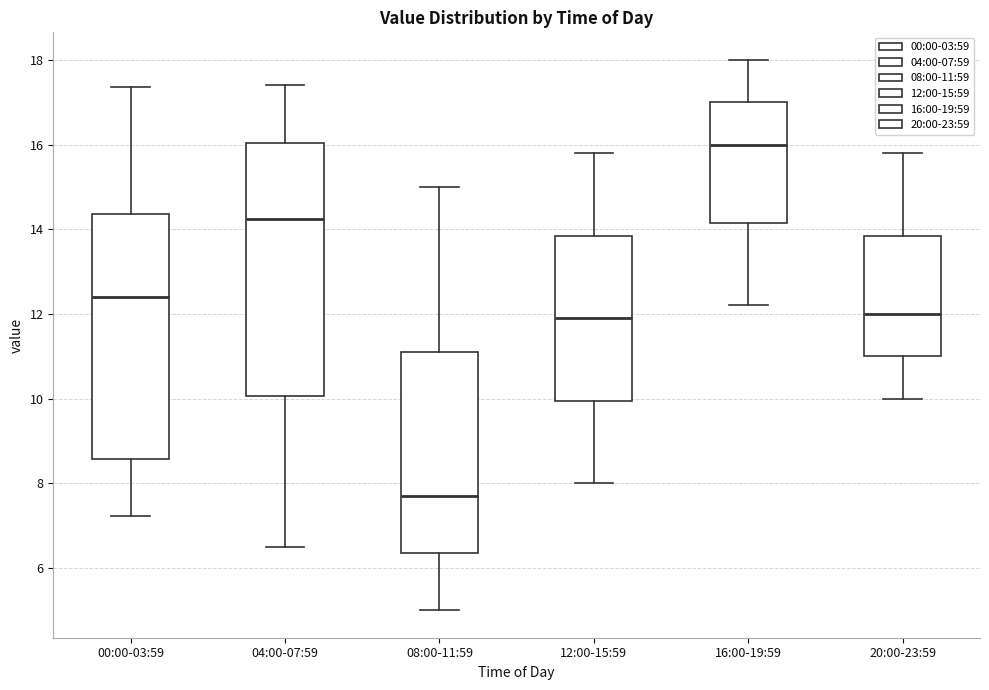

Which box has the lowest median line?

08:00-11:59